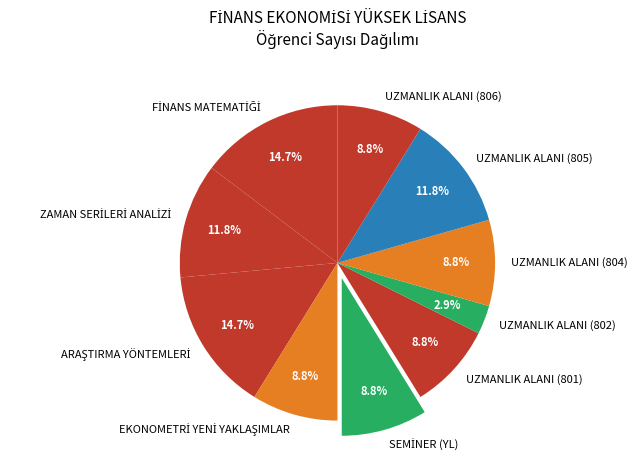

Is there a majority slice in this chart?

No